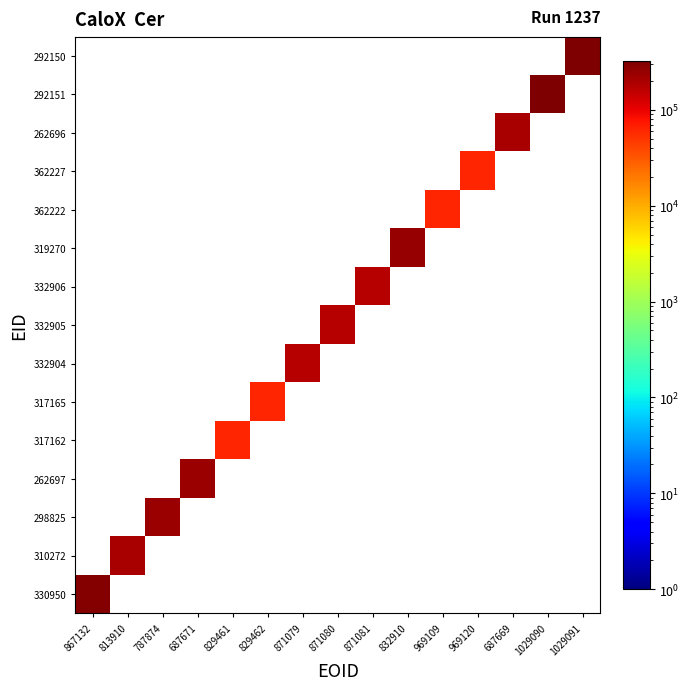

At how many categories does at least one series exceed 155031?

11